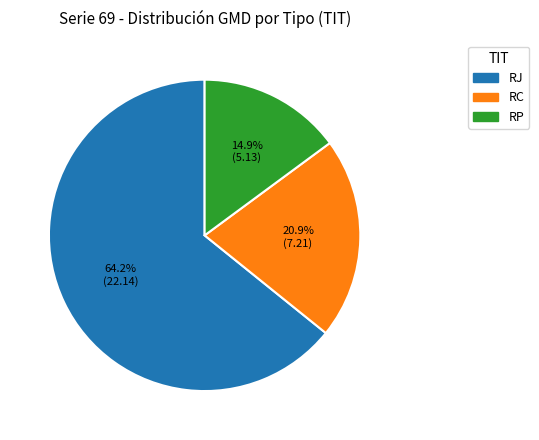

Is there any slice that represents more than half of the pie?

Yes